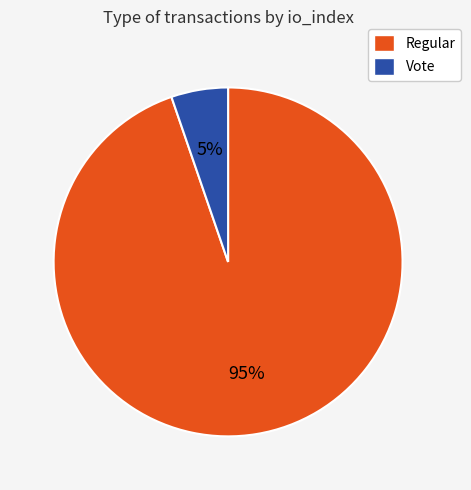

Between Regular and Vote, which is larger?

Regular